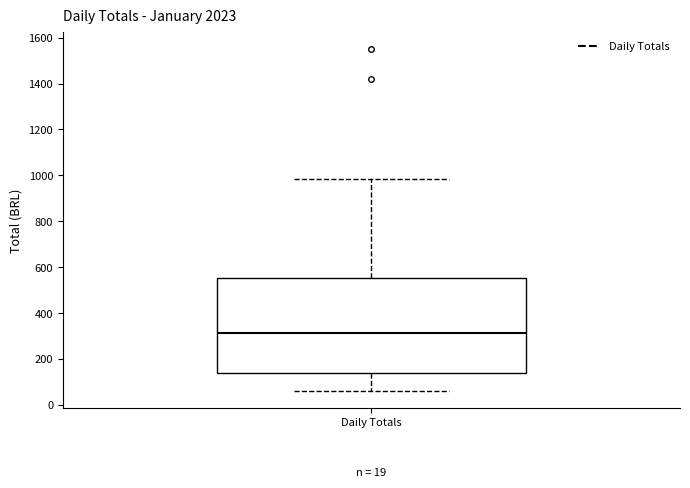

Transcribe this box plot: give where the median line is, the range the box spans, and where the two whiskers end, as read against the y-axis. The values are not printed on the chart, so give them approximately, as read against the axis.

median 320, box 140 to 560, whiskers 60 to 980